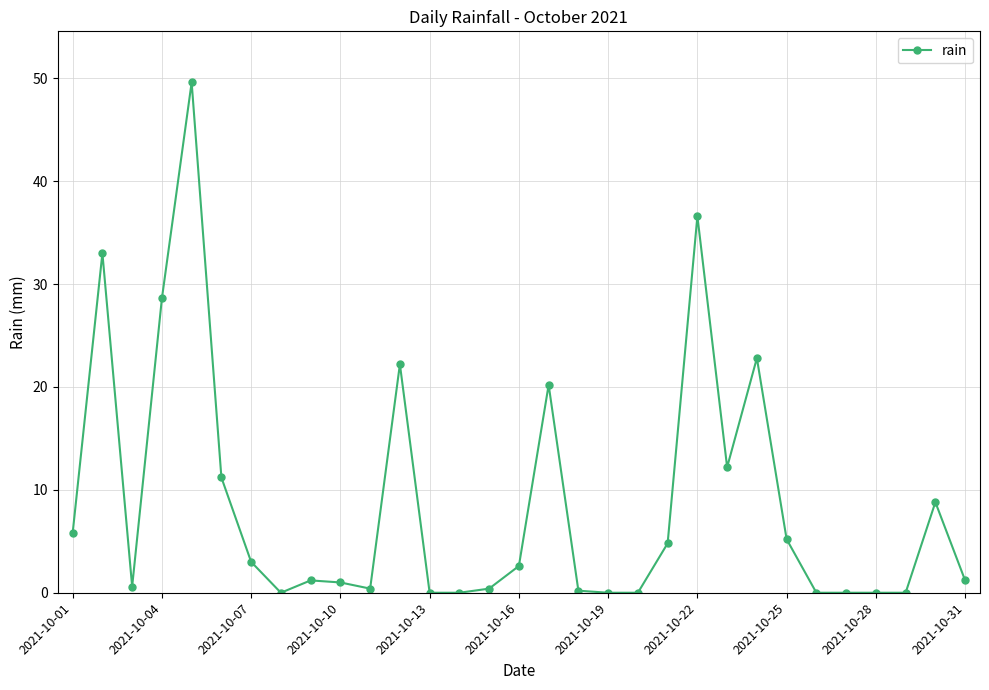

What is the greatest value displayed?

49.6